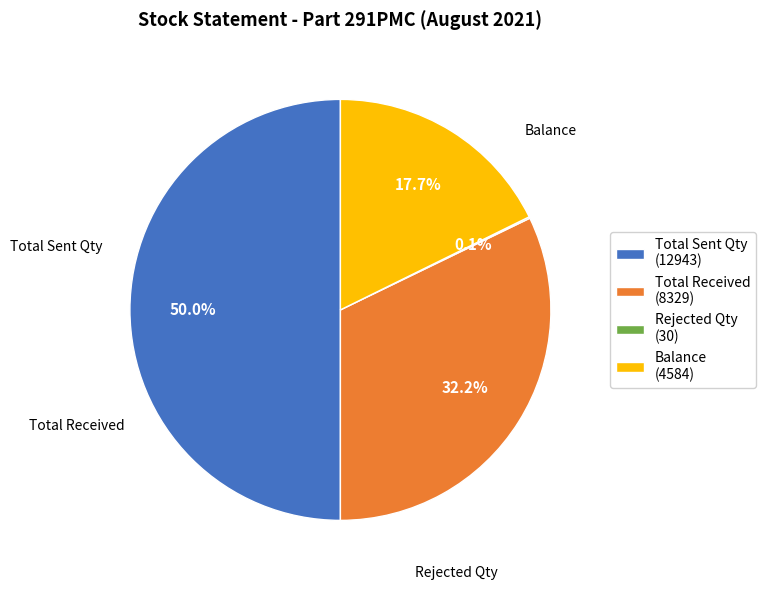

What is the ratio of the value at Balance (4584) to the value at Total Sent Qty (12943)?

0.4